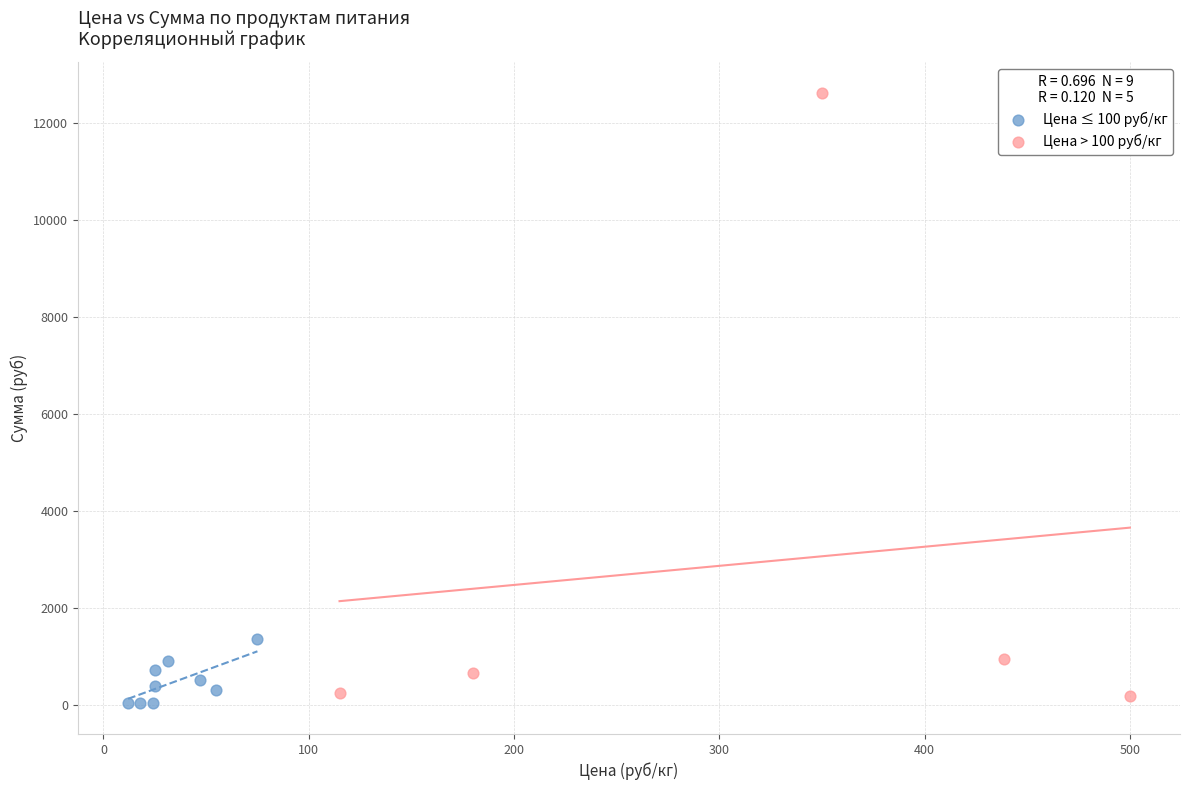

Which series has the largest Y range (max minus min)?

Цена > 100 руб/кг